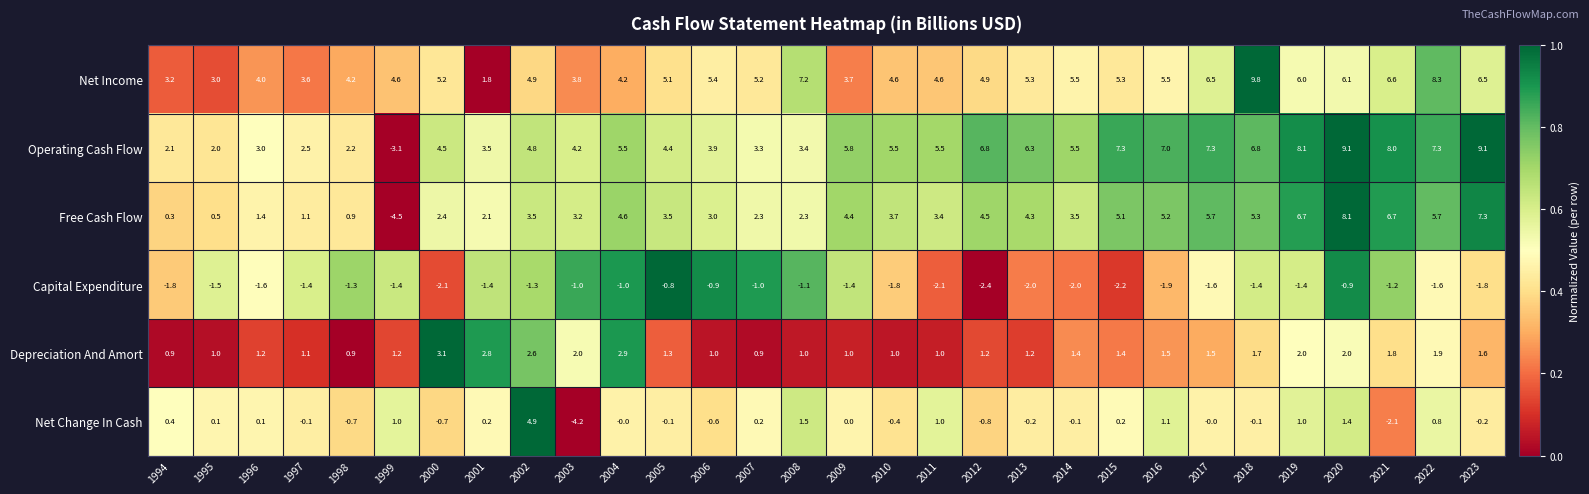

Count the number of data series in this chart.

6